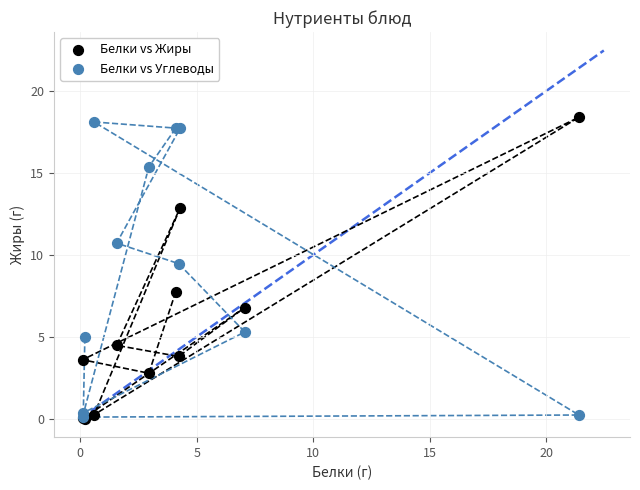

In the Белки vs Углеводы series, what Y value is closest to 9?

9.5